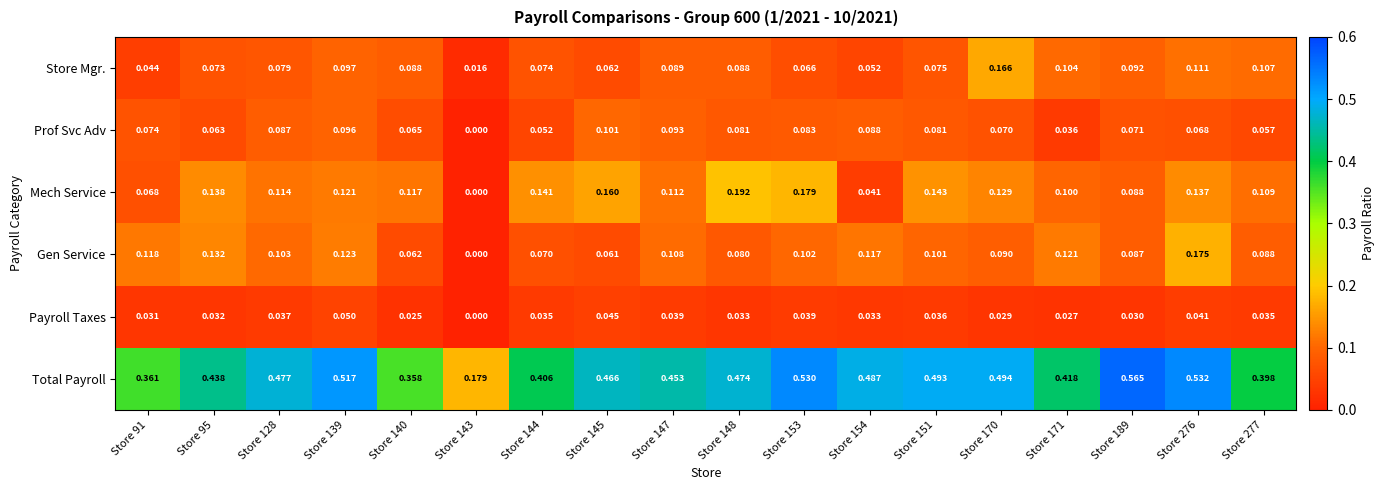

At how many categories does at least one series exceed 0?

18